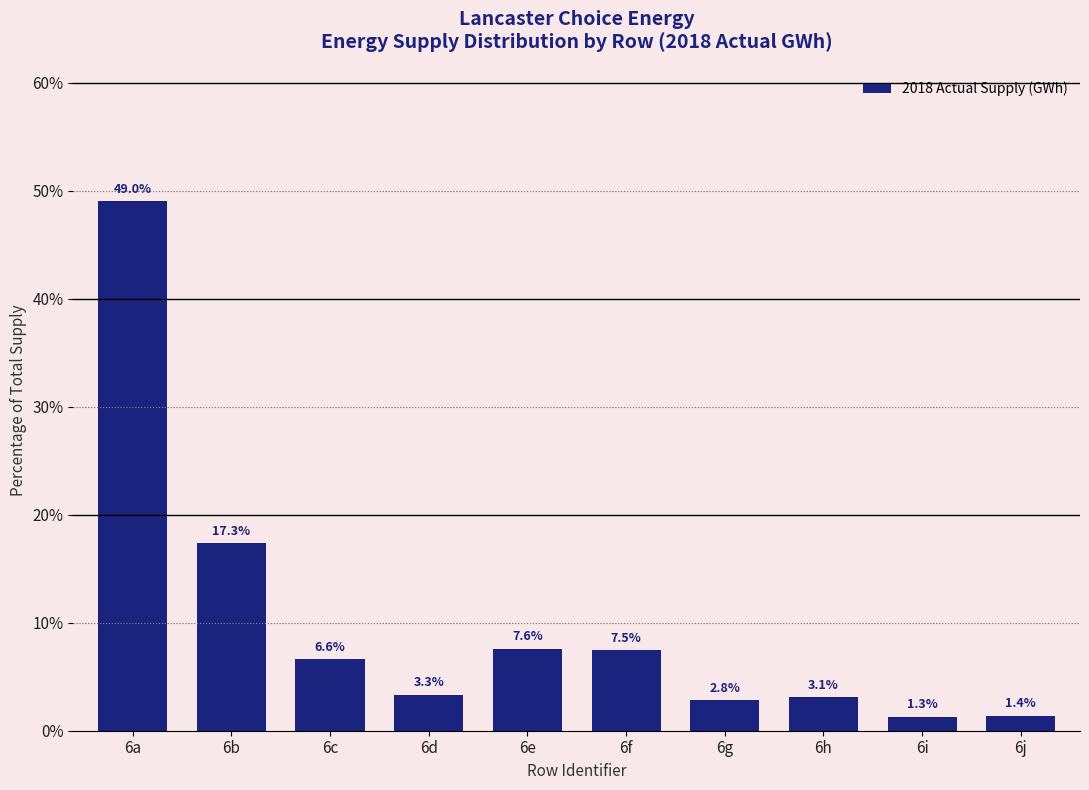

Reading right to left, transcribe all the data shown in this chart.

6j=1.4	6i=1.3	6h=3.1	6g=2.8	6f=7.5	6e=7.6	6d=3.3	6c=6.6	6b=17.3	6a=49.0